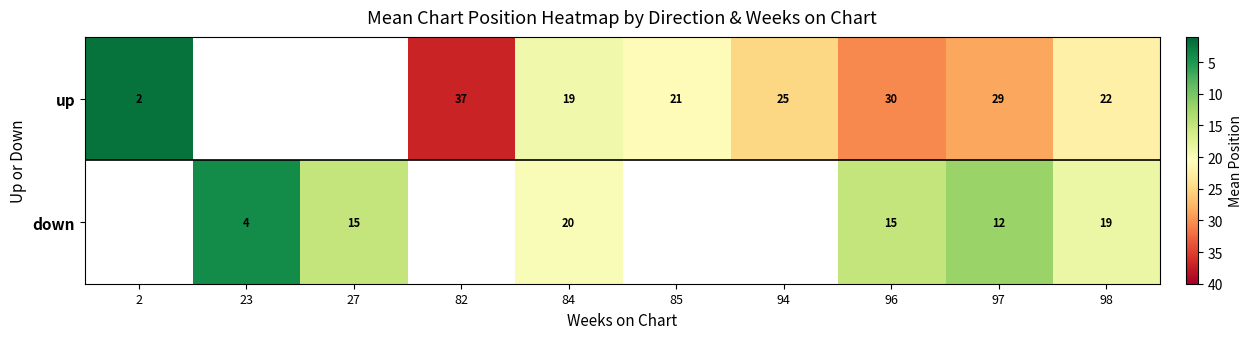

Is the value of up at 2 greater than the value of down at 23?

No